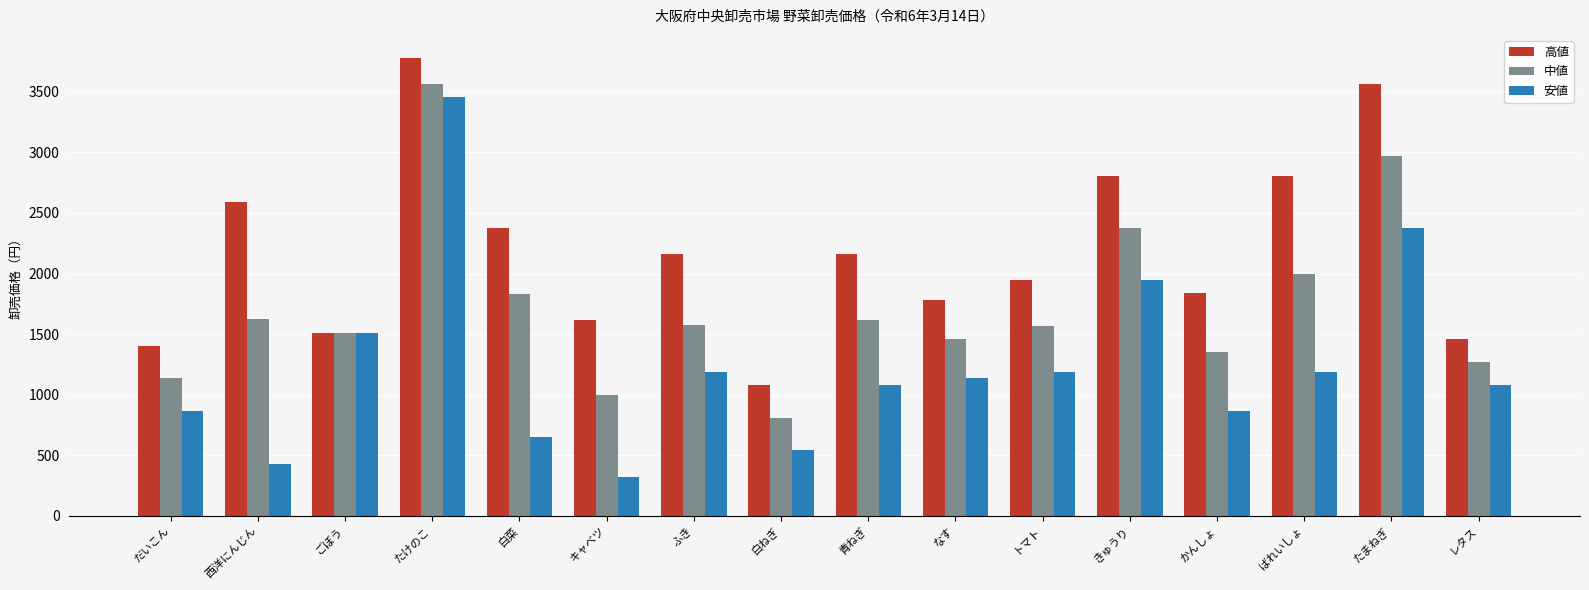

What is the difference between the highest and lowest values at かんしょ?

972